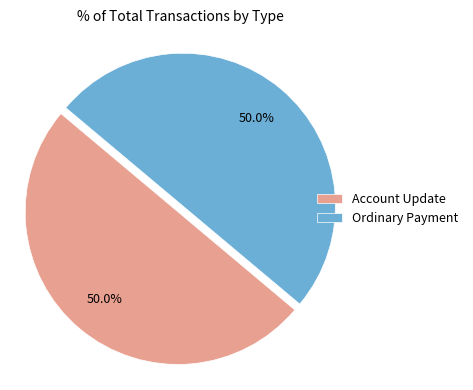

To the nearest percent, what is the average slice percentage?

50%